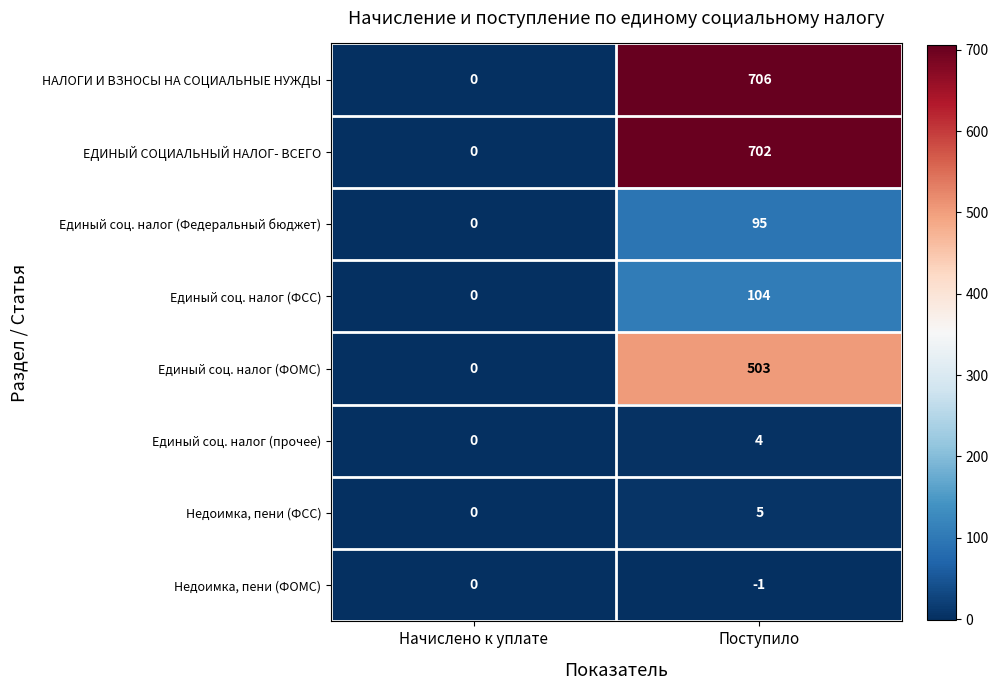

Is the value of Единый соц. налог (прочее) at Поступило greater than the value of ЕДИНЫЙ СОЦИАЛЬНЫЙ НАЛОГ- ВСЕГО at Поступило?

No